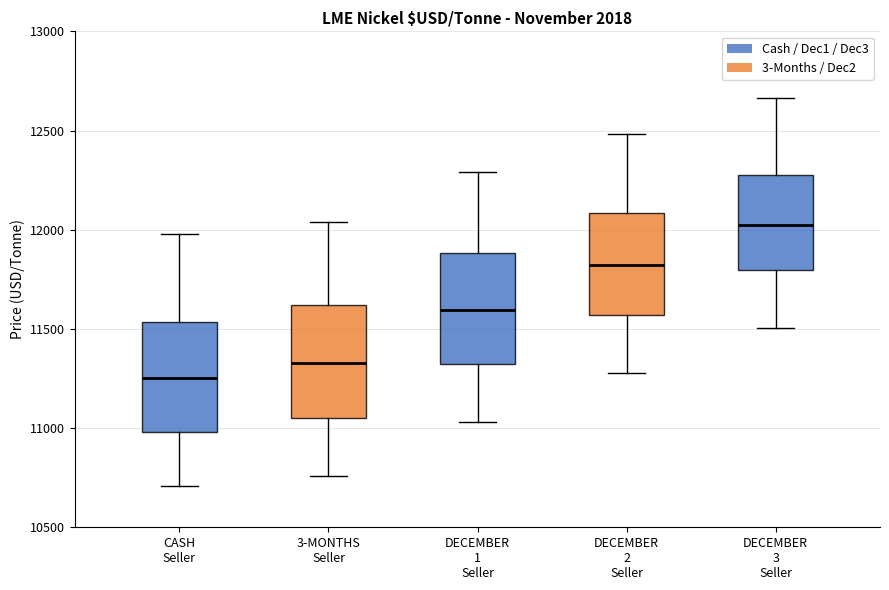

Which box has the highest median line?

DECEMBER 3 Seller